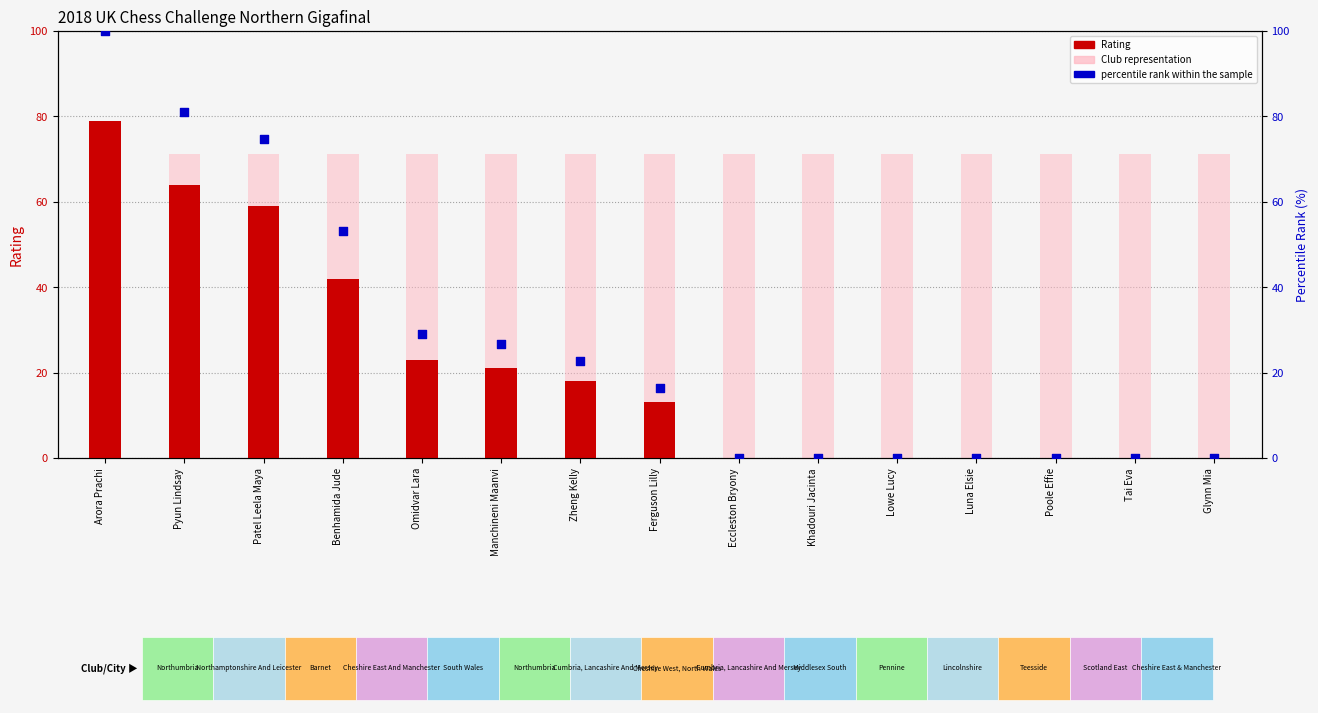

What are all the series names shown in the legend?

Rating, Club representation, percentile rank within the sample